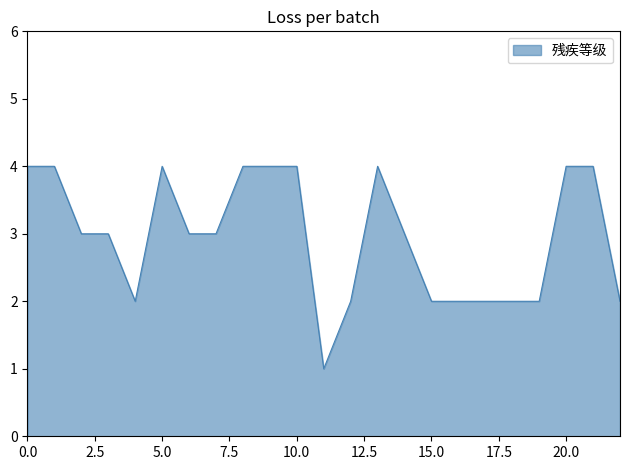

What is the average value?

3